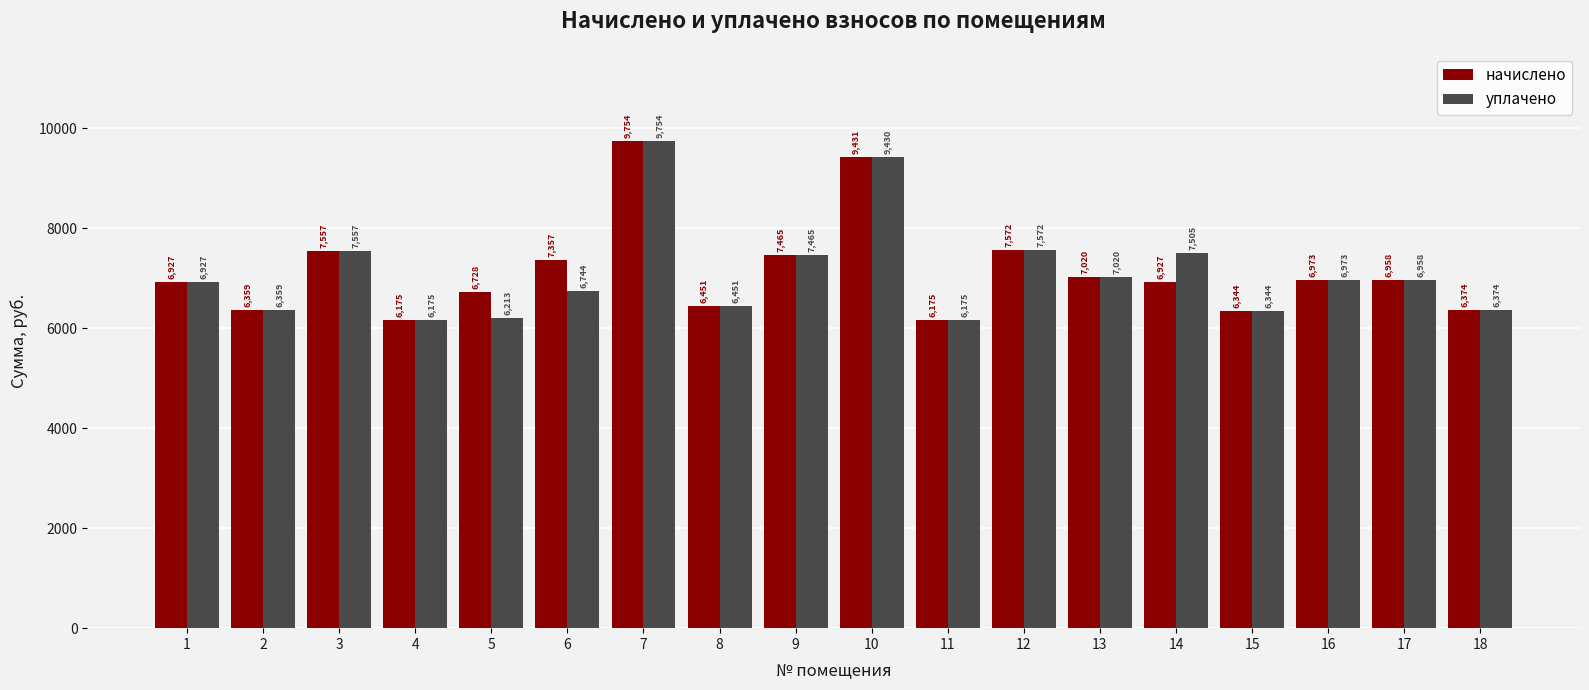

Rank the series by their average value, from highest to lowest.

начислено, уплачено